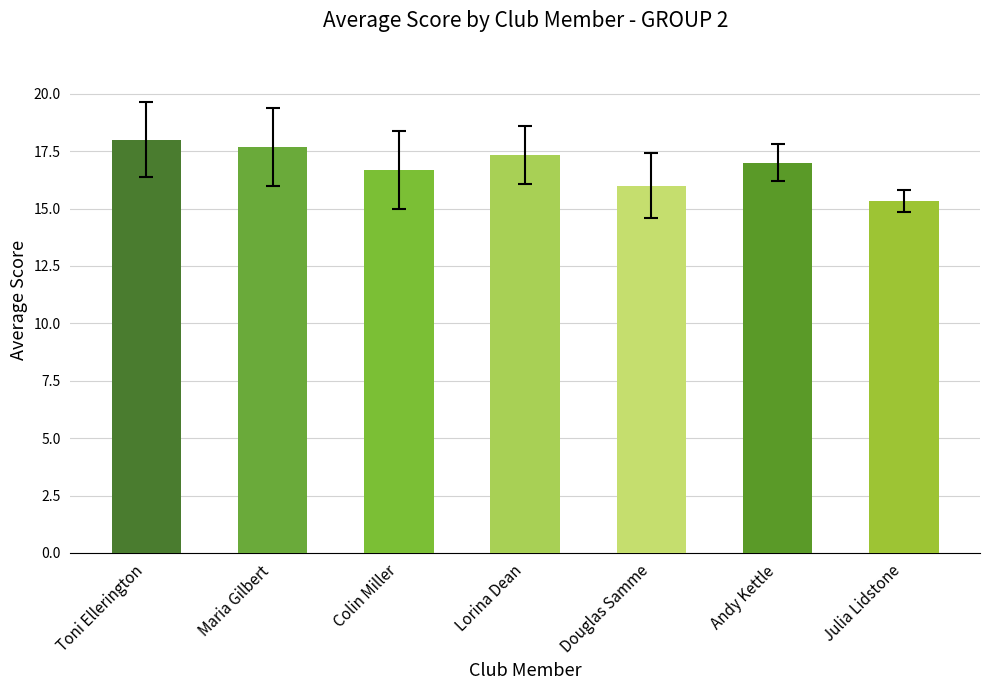

What is the value of the 1st bar from the left?

18.0